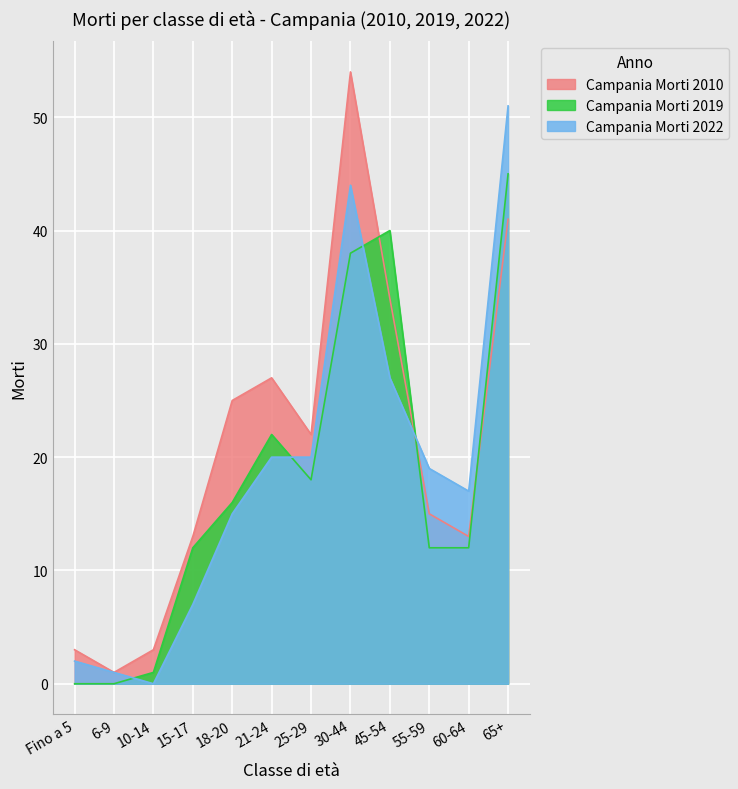

Where is the first local minimum for Campania Morti 2022?

10-14